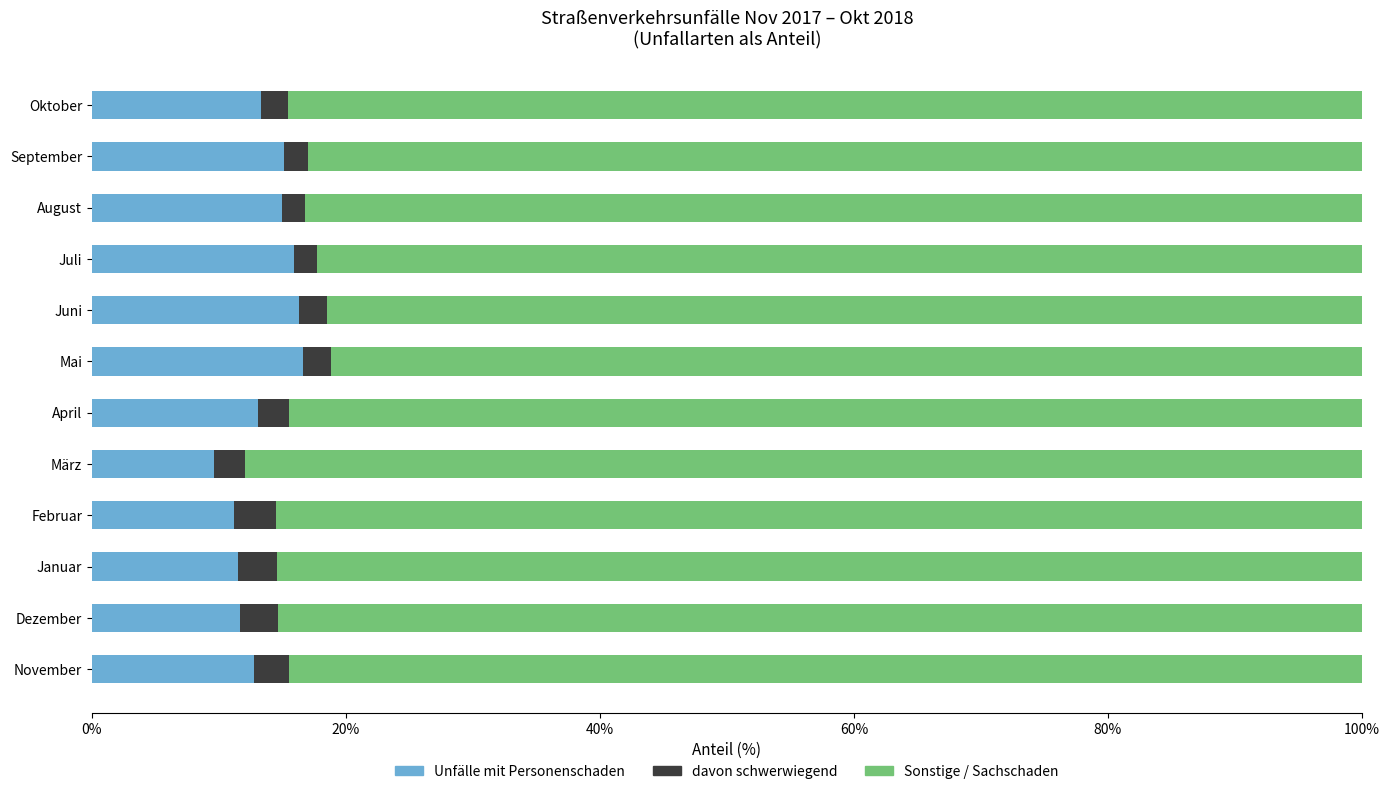

What is the total value across all series at Juni?

100.0